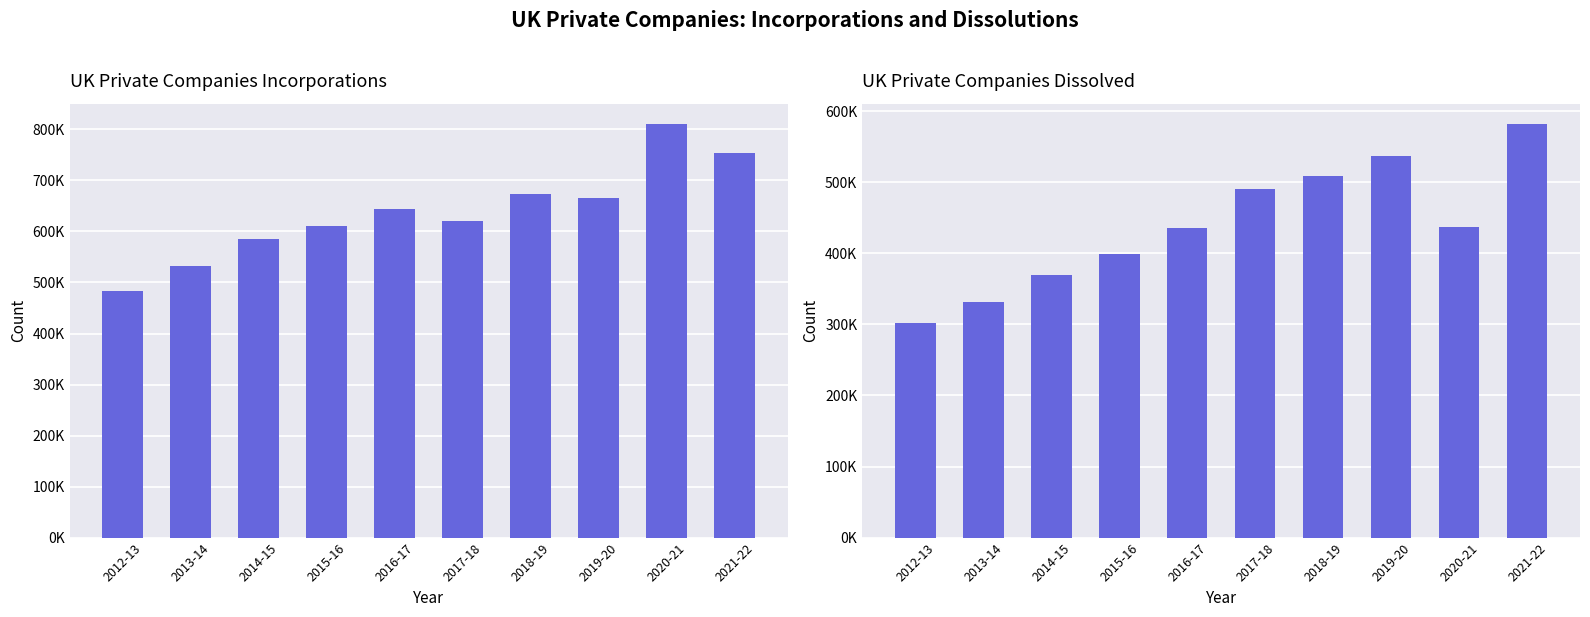

What is the maximum value for Incorporations?

809965